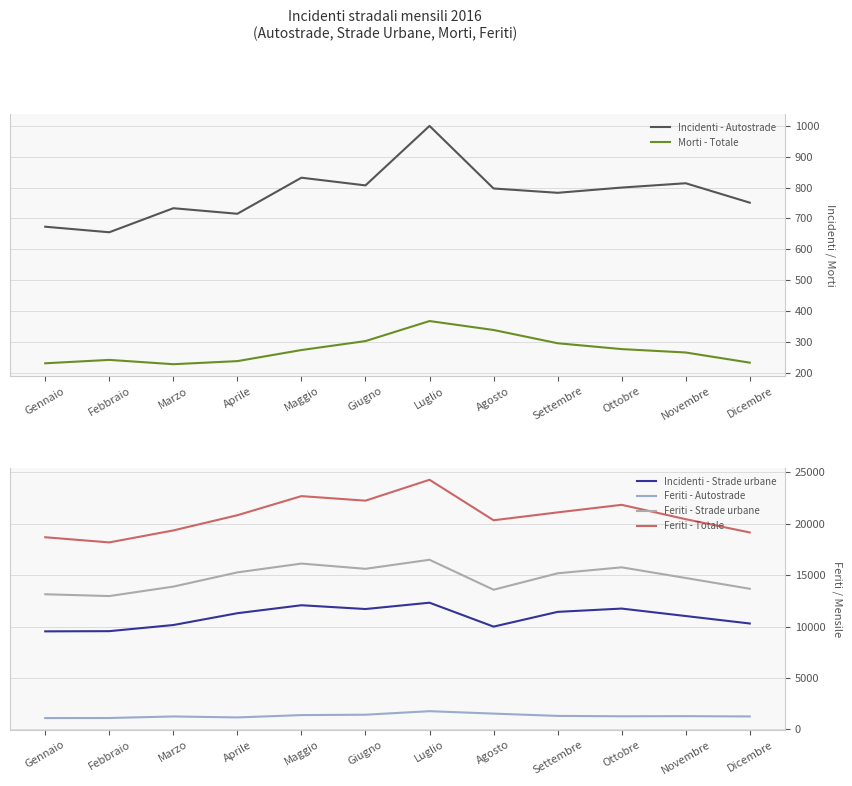

True or false: Feriti - Strade urbane and Incidenti - Autostrade cross at least once.

False